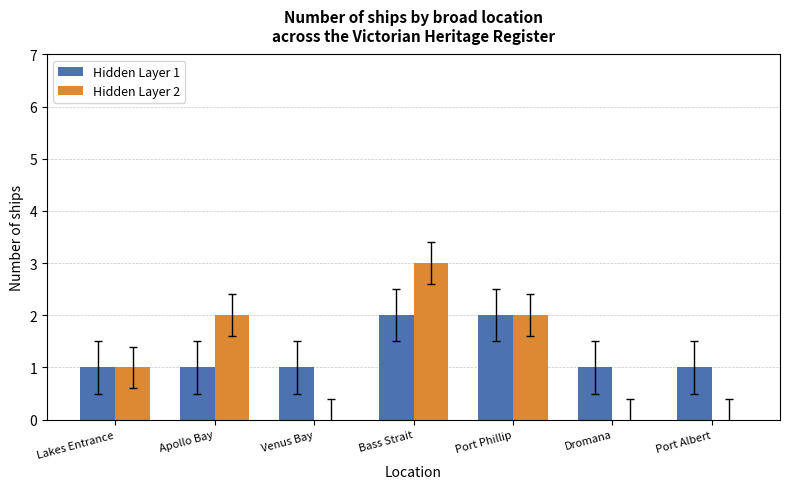

Are the bars horizontal?

No